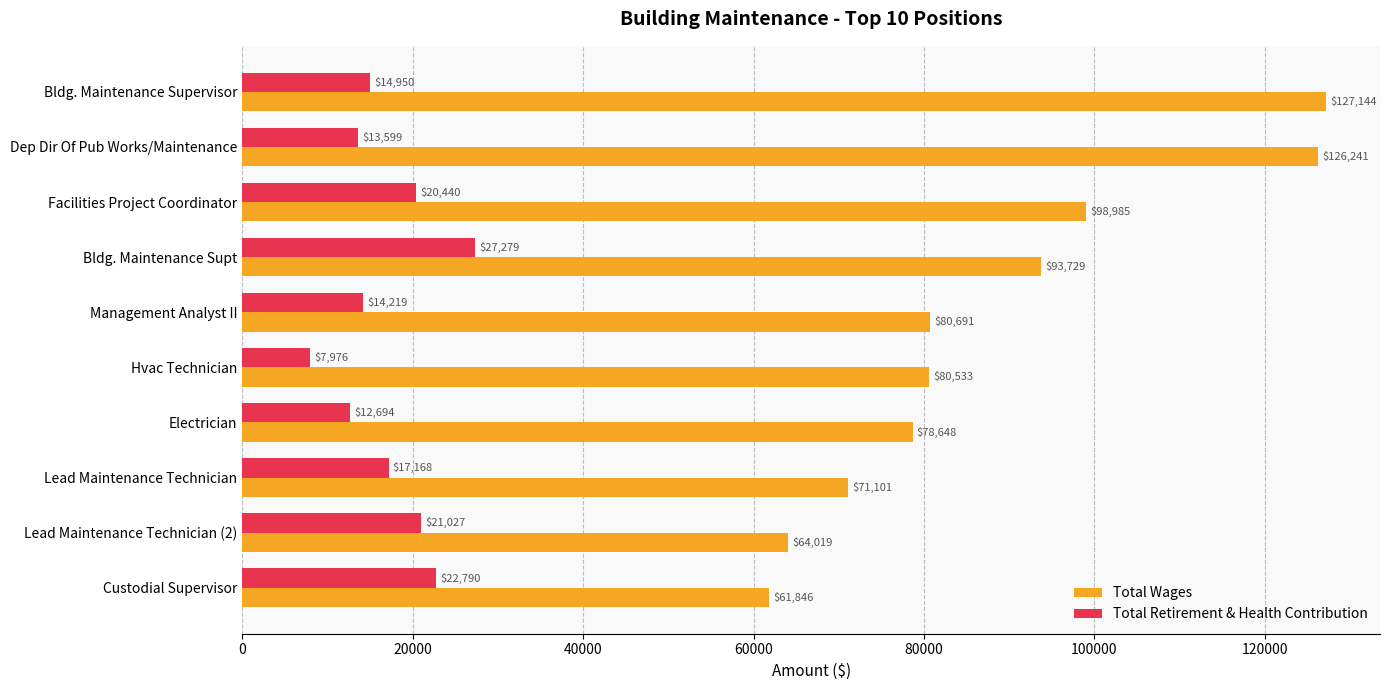

Where is Total Retirement & Health Contribution nearest to the value 17627?

Lead Maintenance Technician